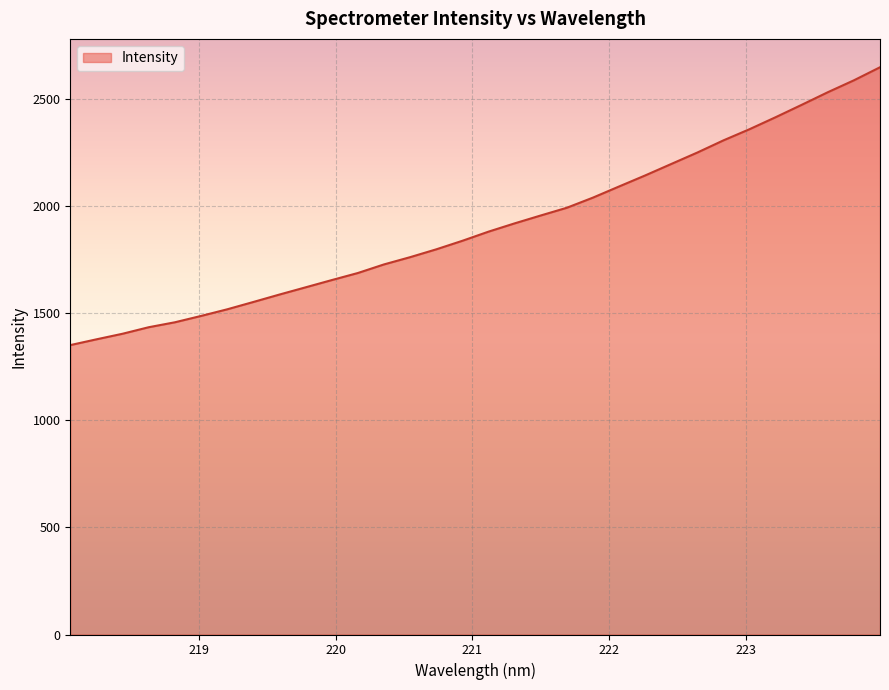

What is the difference between the second highest and second lowest values?

1210.4